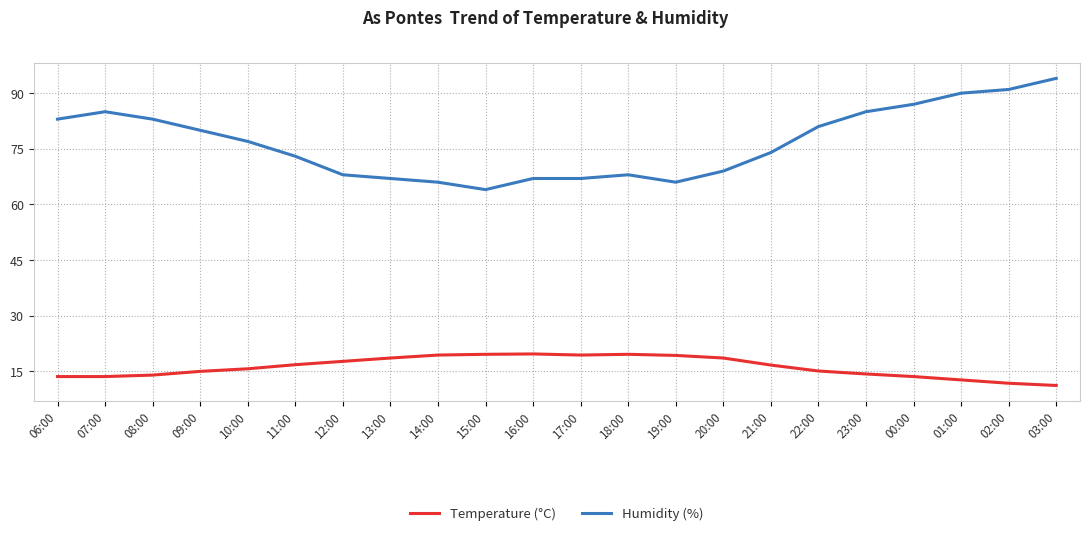

At which label does Humidity (%) first exceed 77?

06:00